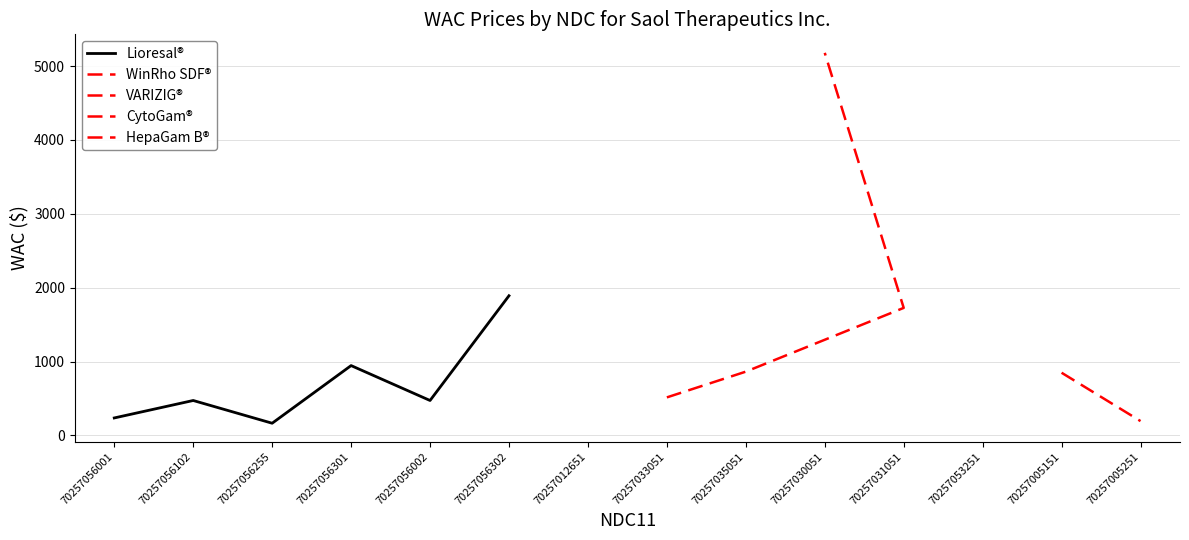

What is the label of the 1st point from the left?

70257056001